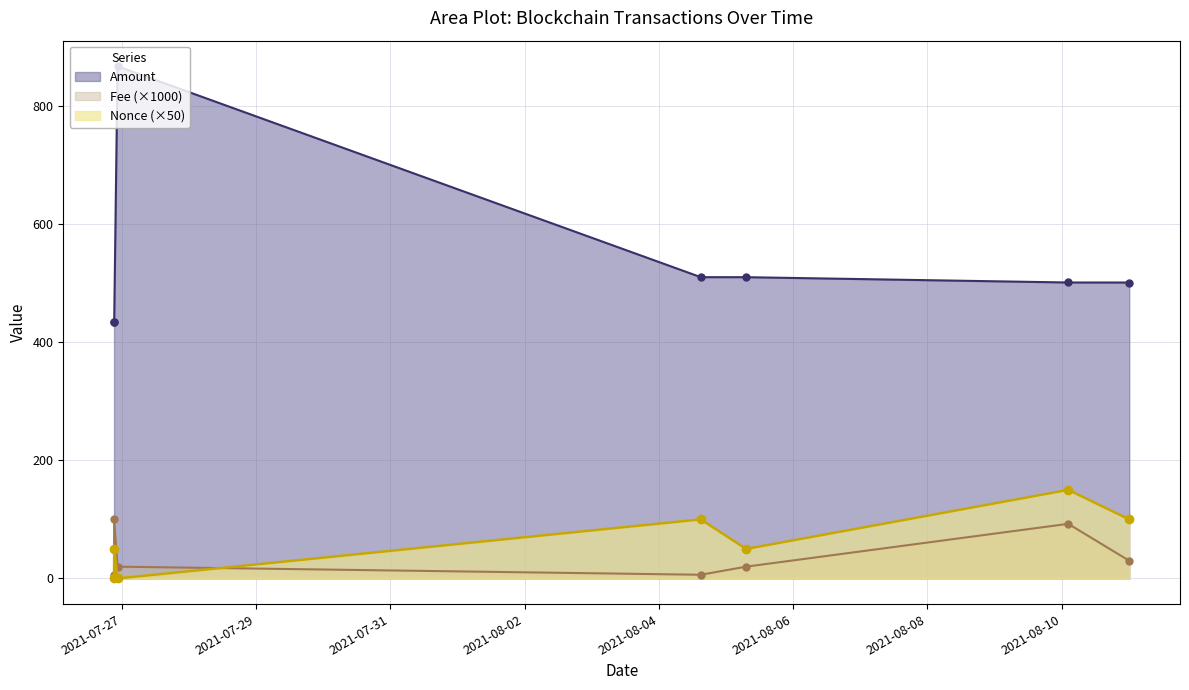

How many lines are shown in the chart?

3